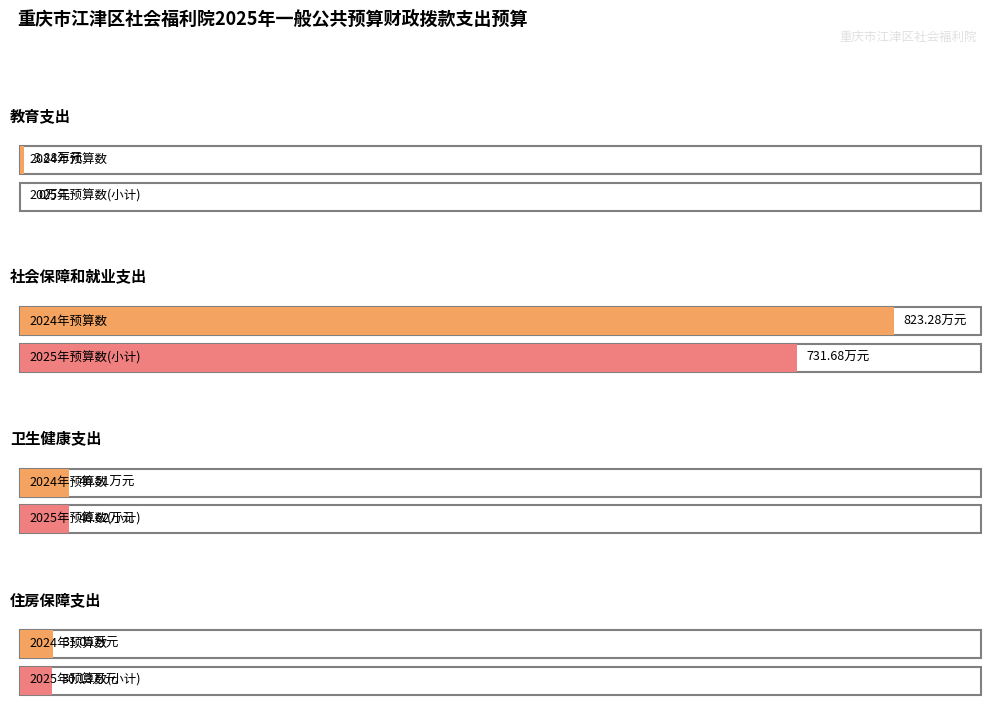

What is the average value of the 2025年预算数(小计) series?

202.1